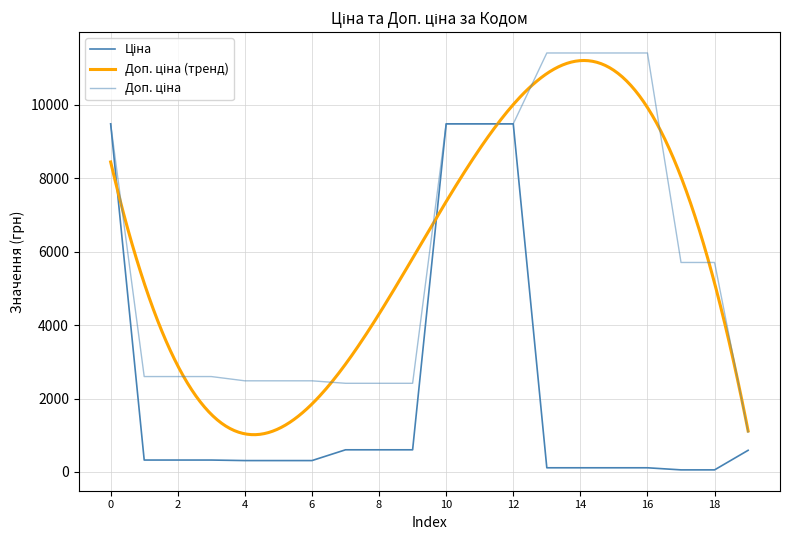

True or false: Ціна and Доп. ціна intersect in this chart.

False